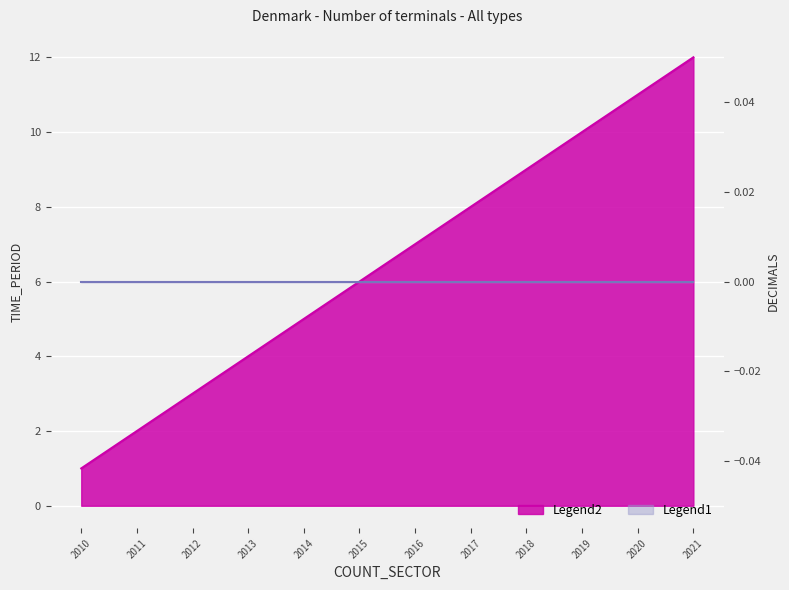

At which category does the chart reach its peak across all series?

2021